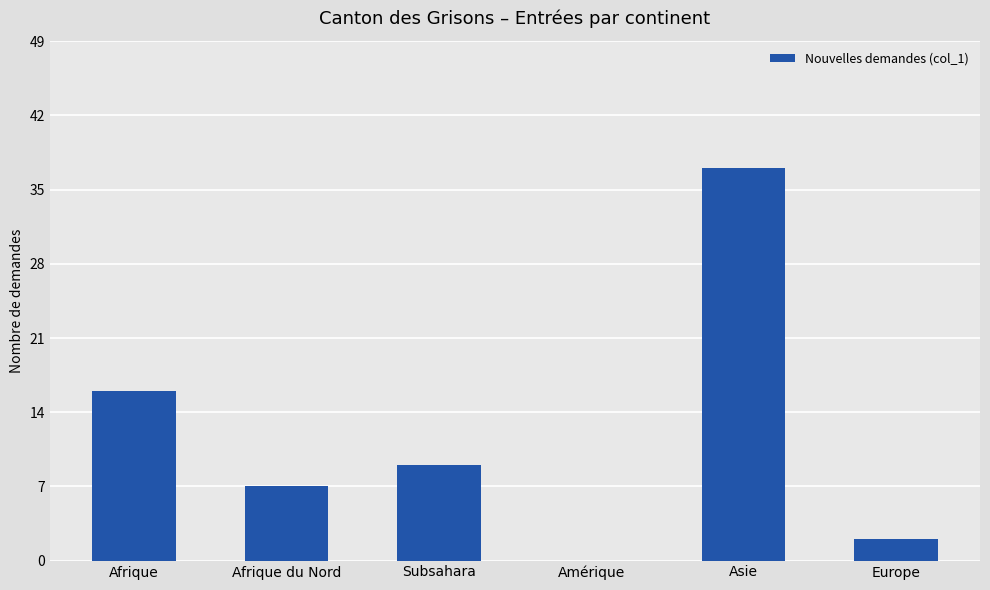

Is it true that the value at Amérique is 21?

False